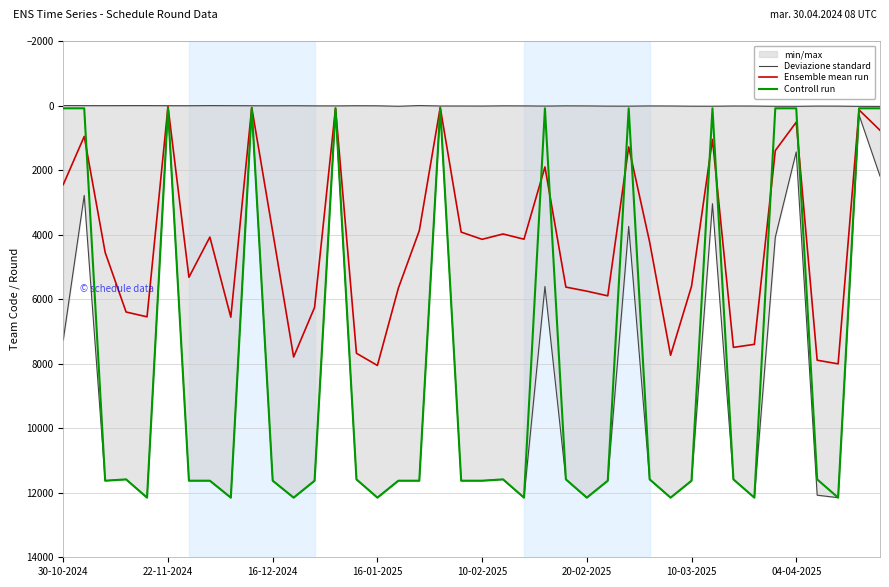

What is the sum of the Ensemble mean run values at 24 and 33?

13027.7